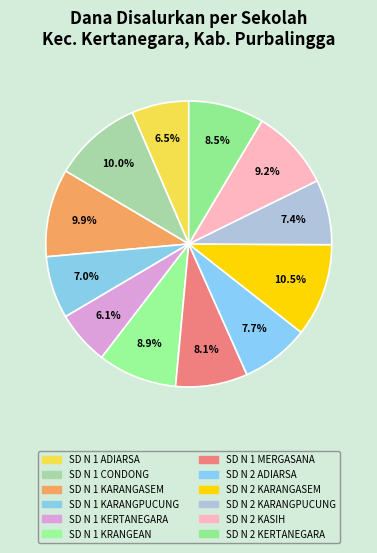

Does SD N 1 KARANGPUCUNG account for over 50% of the chart?

No